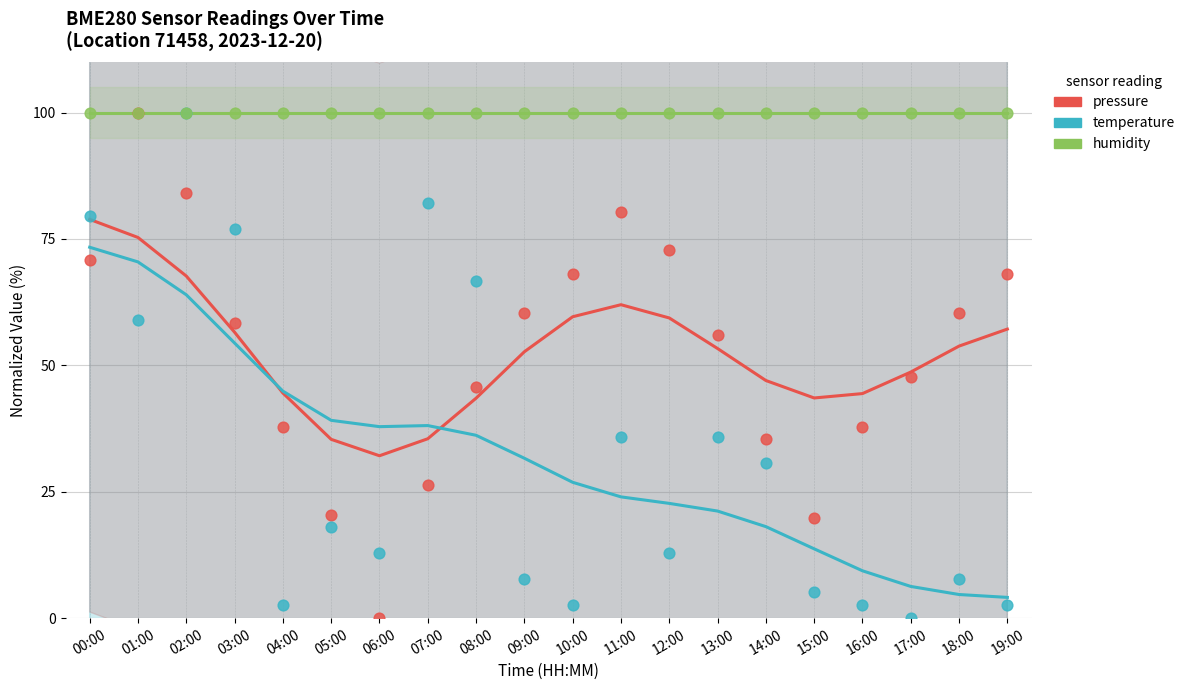

What are all the series names shown in the legend?

pressure, temperature, humidity